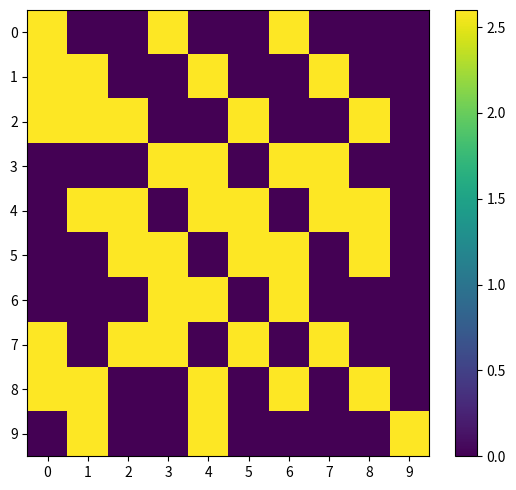

Rank the series at 3 from lowest to highest value.

1, 2, 4, 8, 9, 0, 3, 5, 6, 7